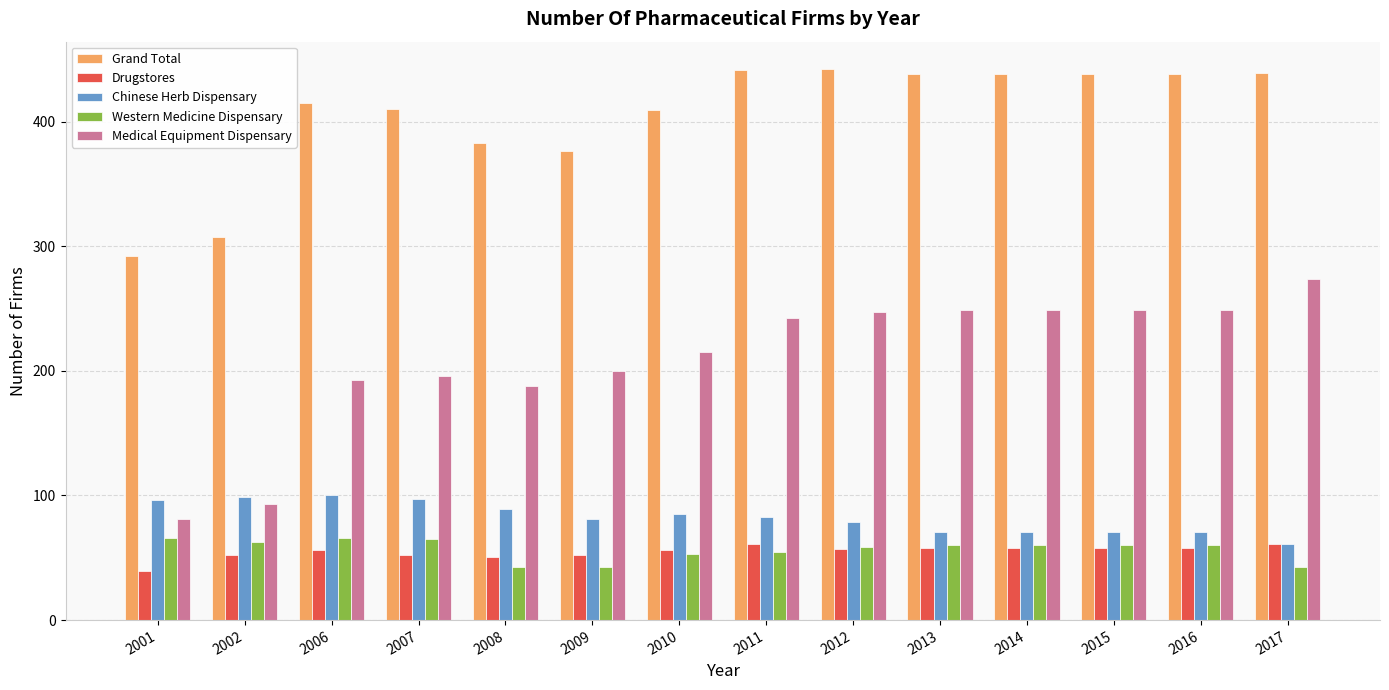

Rank the series at 2007 from highest to lowest value.

Grand Total, Medical Equipment Dispensary, Chinese Herb Dispensary, Western Medicine Dispensary, Drugstores